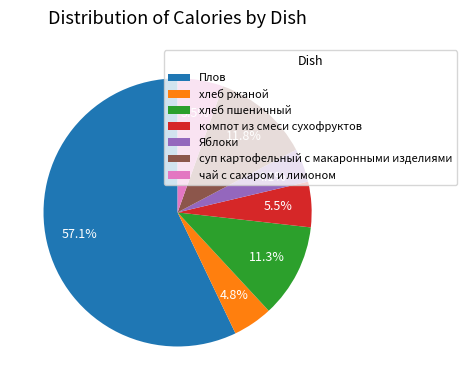

How many slices are in this pie chart?

7